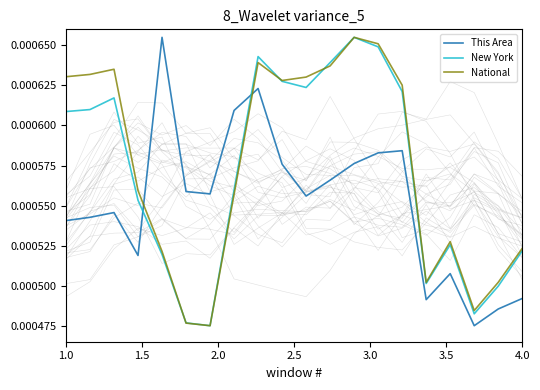

How many times do National and This Area cross each other?

2